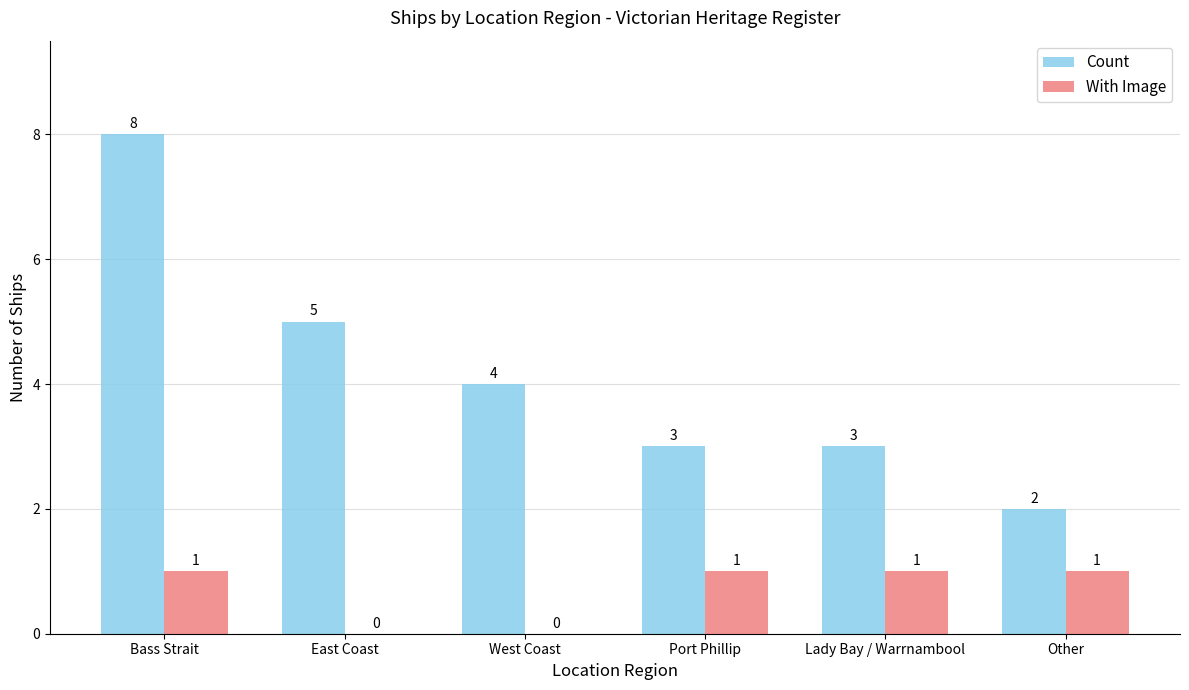

Is it true that Count equals 4 at Bass Strait?

False